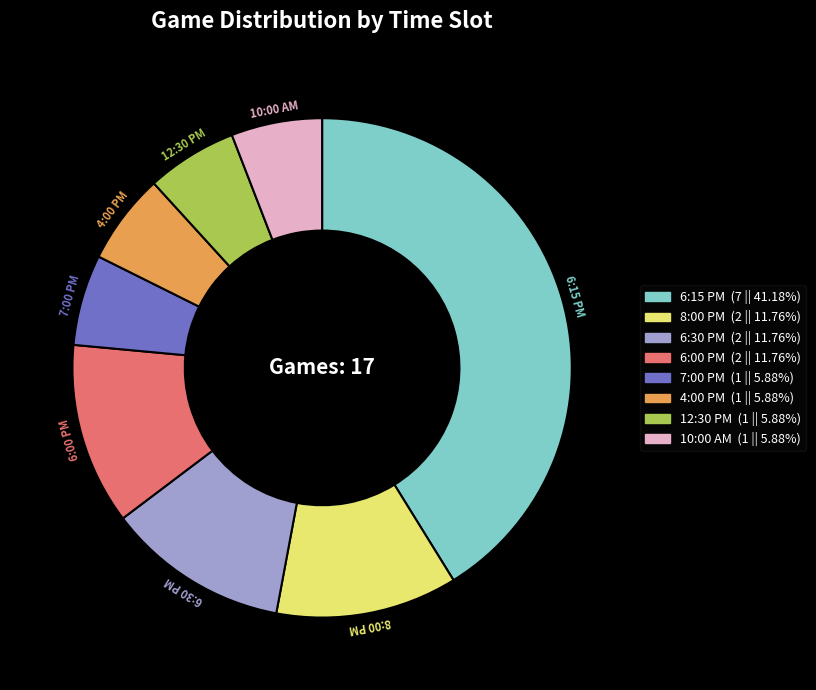

Is there a majority slice in this chart?

No